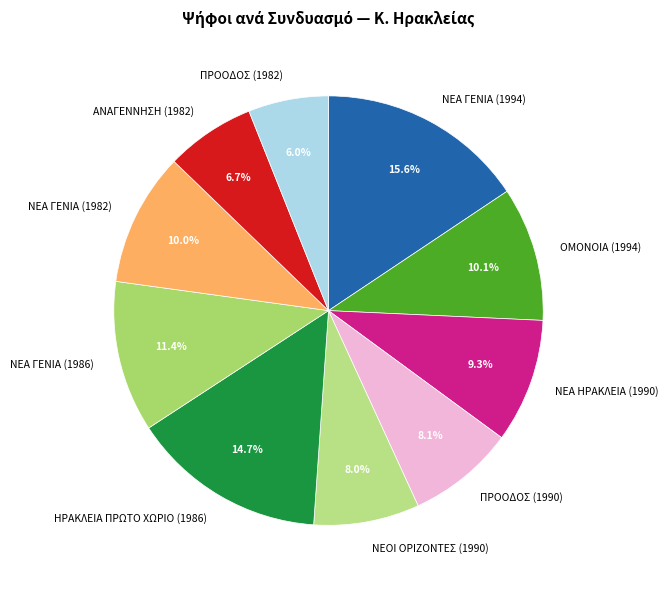

Is ΝΕΑ ΓΕΝΙΑ (1982) the majority of the pie?

No